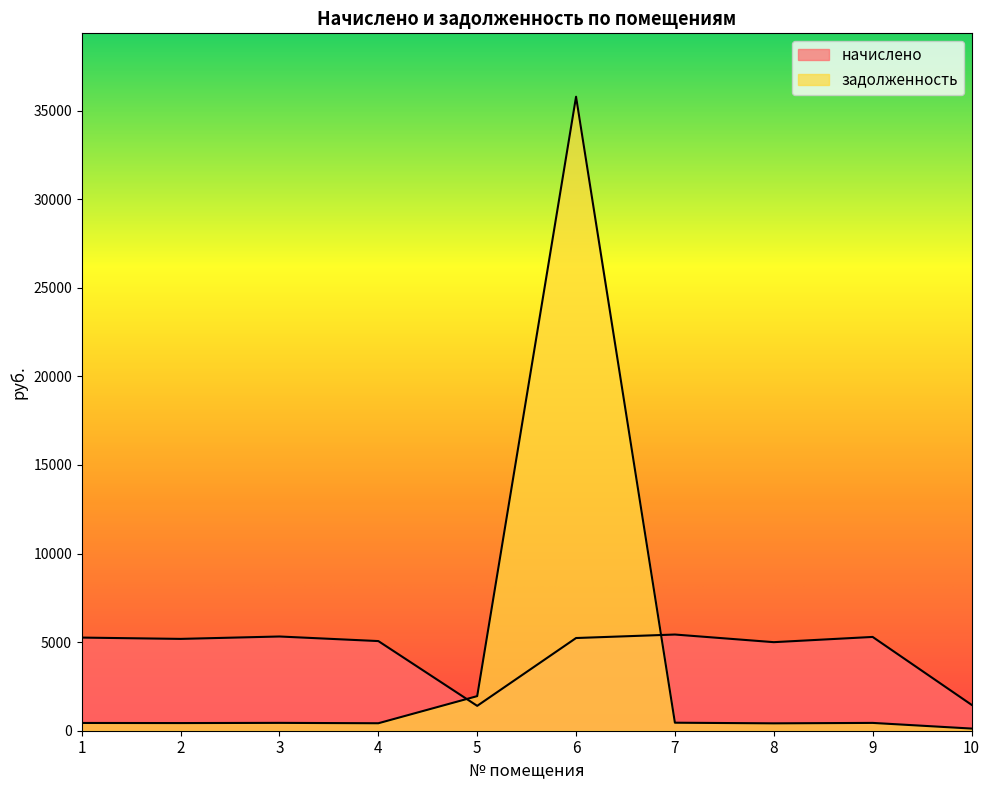

What is the sum of the задолженность values at 7 and 4?

874.2